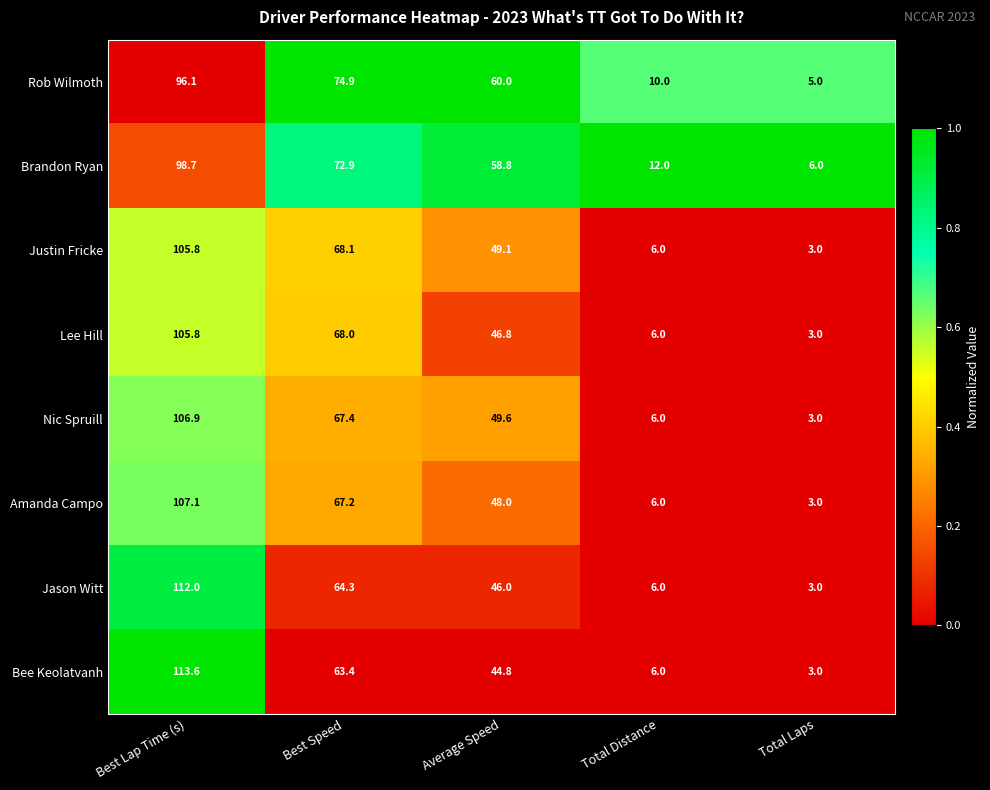

Which series changed the most between Best Speed and Total Distance?

Rob Wilmoth